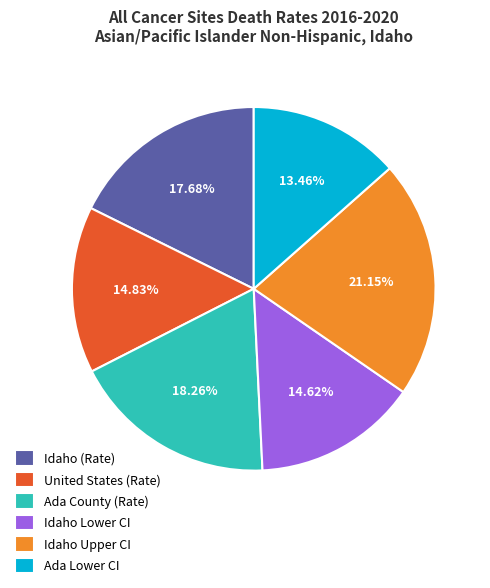

To the nearest percent, what is the average slice percentage?

17%